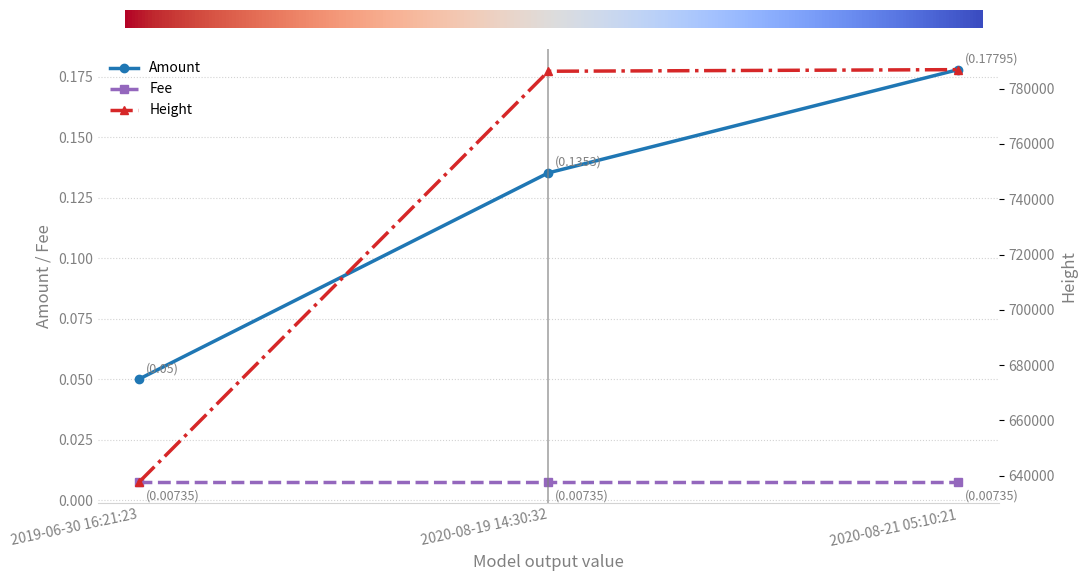

At how many categories does at least one series exceed 462496?

3